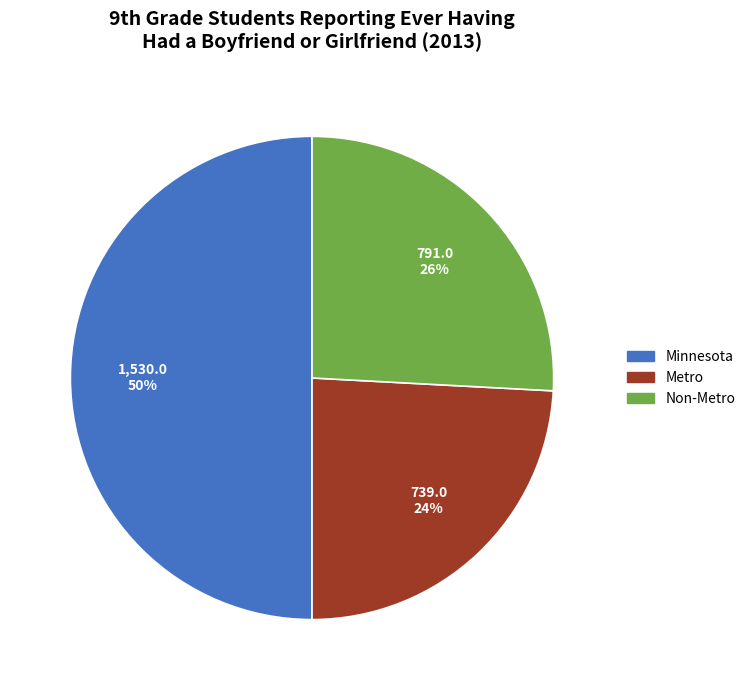

The Minnesota slice represents 50% of the pie. True or false?

True